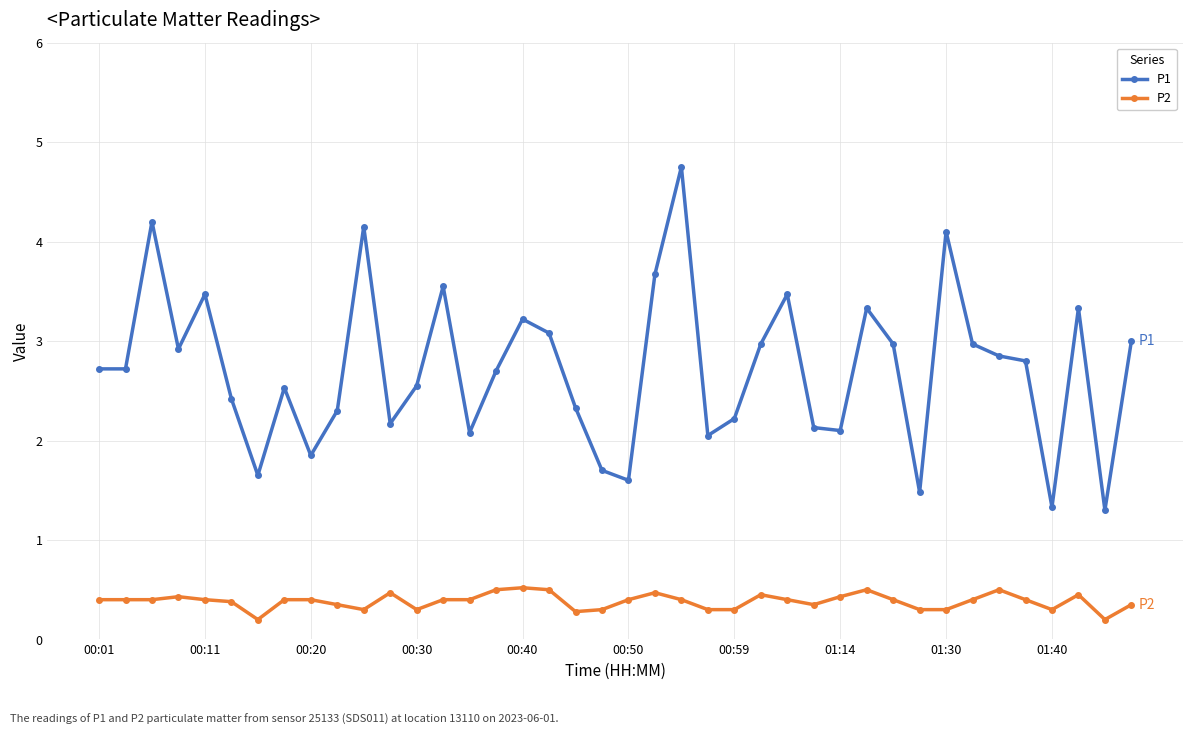

What is the value of the P1 point at the 36th from the left?

2.8